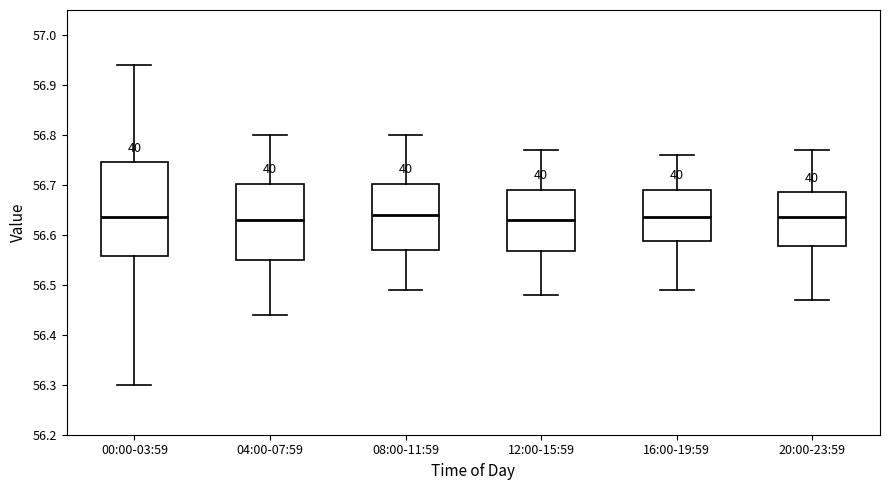

Reading left to right, transcribe this box plot: for each box, give where its median line is, the range the box spans, and where its two whiskers end, as read against the y-axis. The values are not printed on the chart, so give them approximately, as read against the axis.

00:00-03:59: median 56.64, box 56.56 to 56.75, whiskers 56.30 to 56.94
04:00-07:59: median 56.63, box 56.55 to 56.70, whiskers 56.44 to 56.80
08:00-11:59: median 56.64, box 56.57 to 56.70, whiskers 56.49 to 56.80
12:00-15:59: median 56.63, box 56.57 to 56.69, whiskers 56.48 to 56.77
16:00-19:59: median 56.64, box 56.59 to 56.69, whiskers 56.49 to 56.76
20:00-23:59: median 56.64, box 56.58 to 56.69, whiskers 56.47 to 56.77